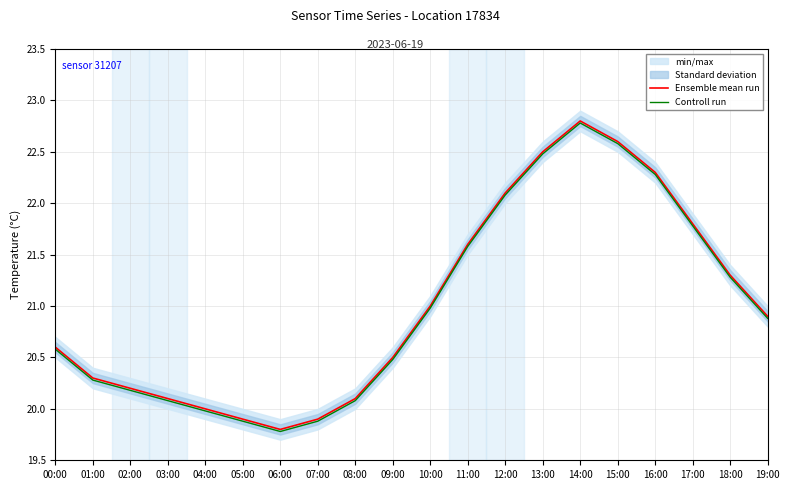

Is it true that Ensemble mean run equals 9.3 at 19:00?

False